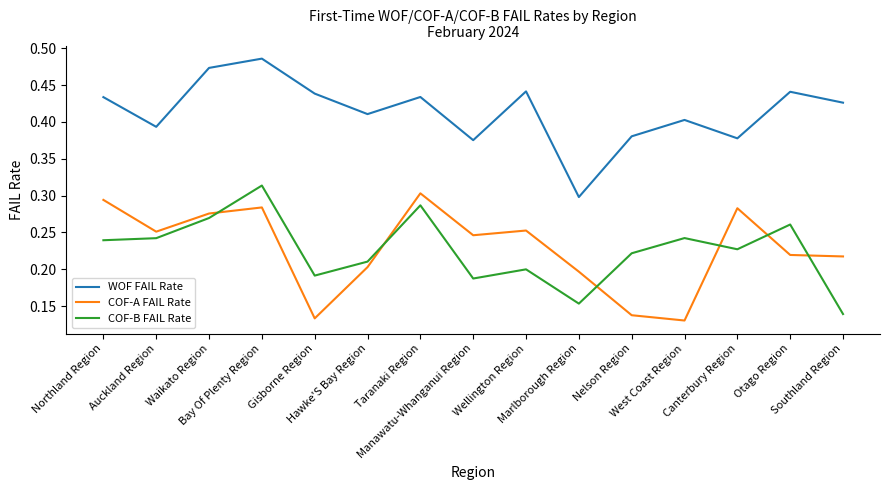

Which series has the largest total across all categories?

WOF FAIL Rate